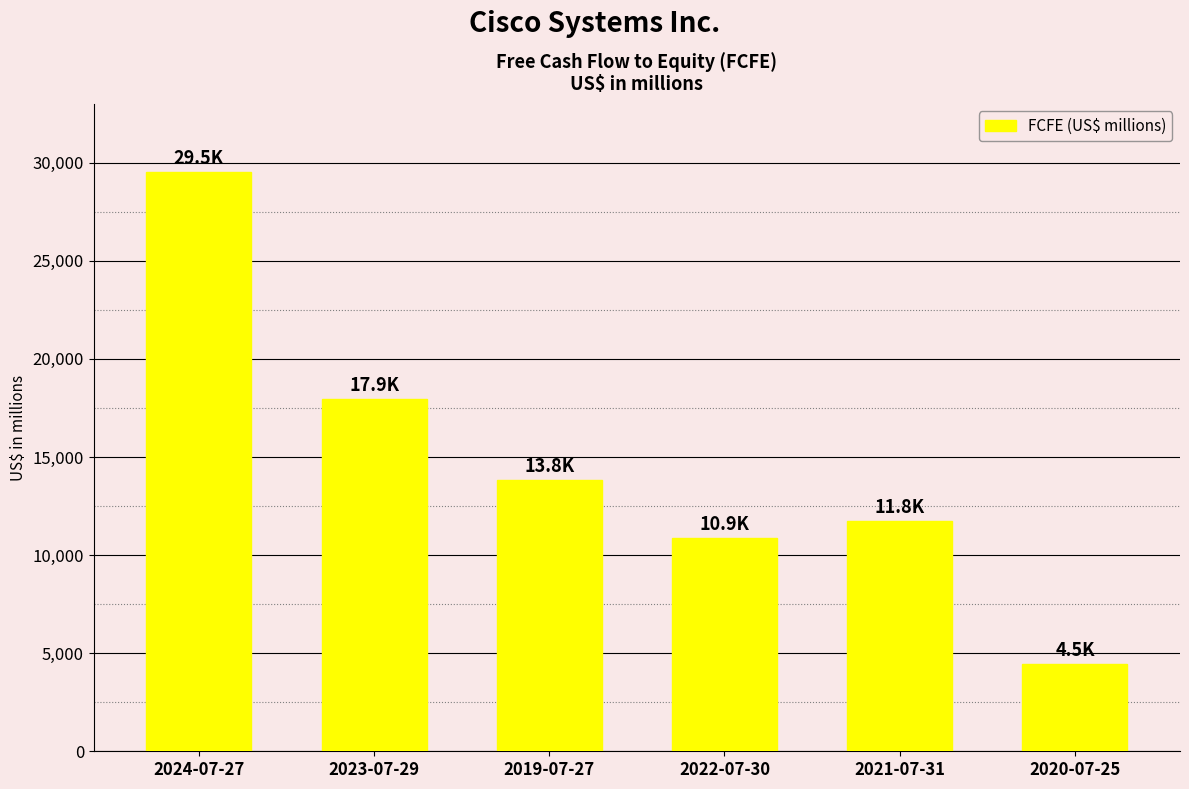

What is the difference between the second highest and second lowest values?

7081